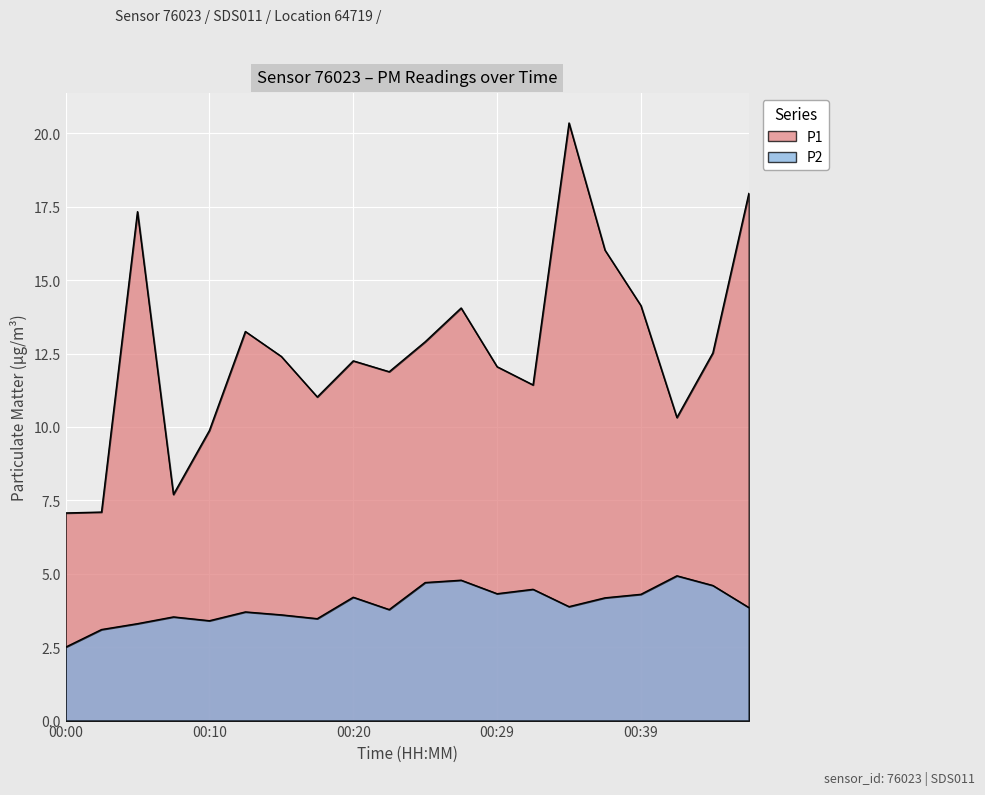

True or false: P1 and P2 intersect in this chart.

False